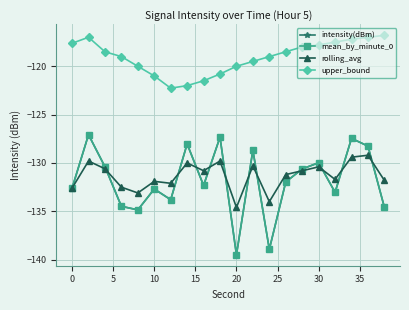

True or false: rolling_avg and intensity(dBm) cross at least once.

True